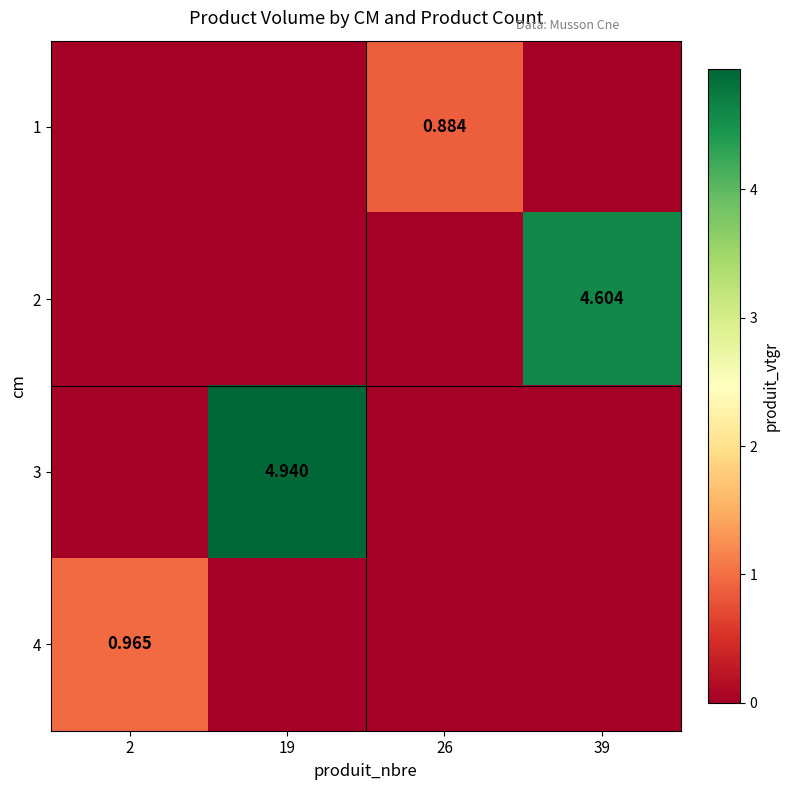

Rank the series by their maximum value, from lowest to highest.

1, 4, 2, 3